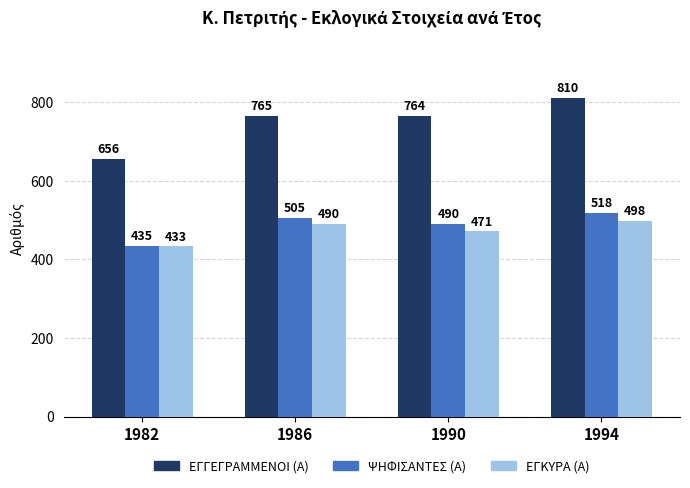

Which series changed the most between 1982 and 1990?

ΕΓΓΕΓΡΑΜΜΕΝΟΙ (Α)